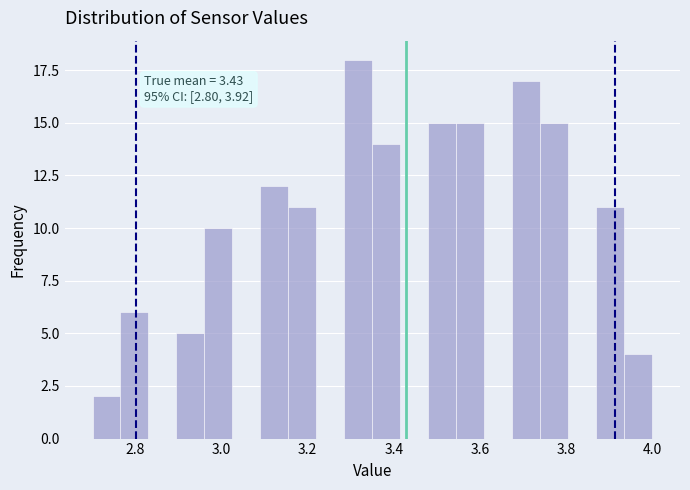

Around what value on the x-axis is the tallest bar? Give the approximate position of its centre, as read against the axis.

3.32